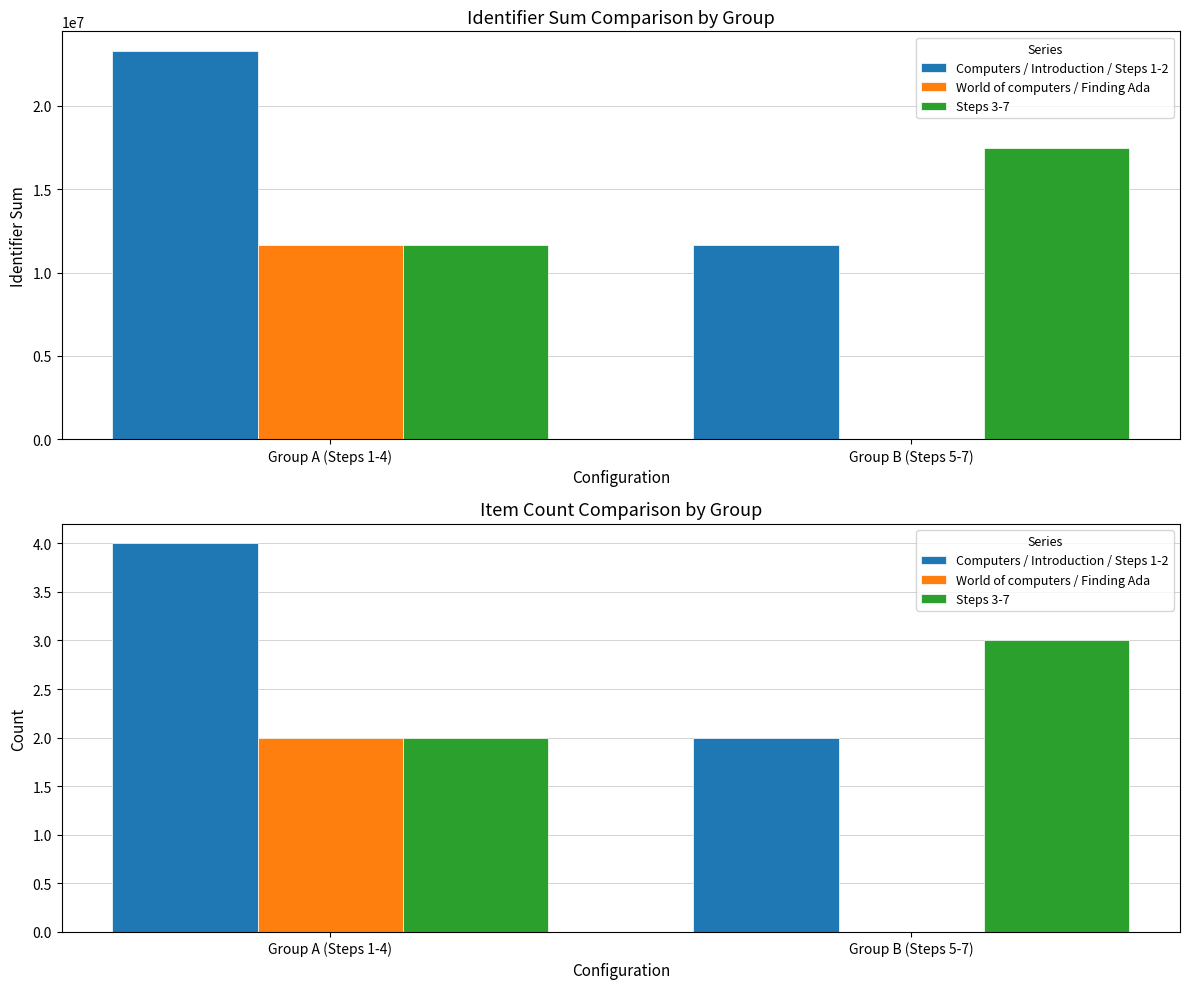

Which has a higher value, Group A (Steps 1-4) or Group B (Steps 5-7)?

Group A (Steps 1-4)